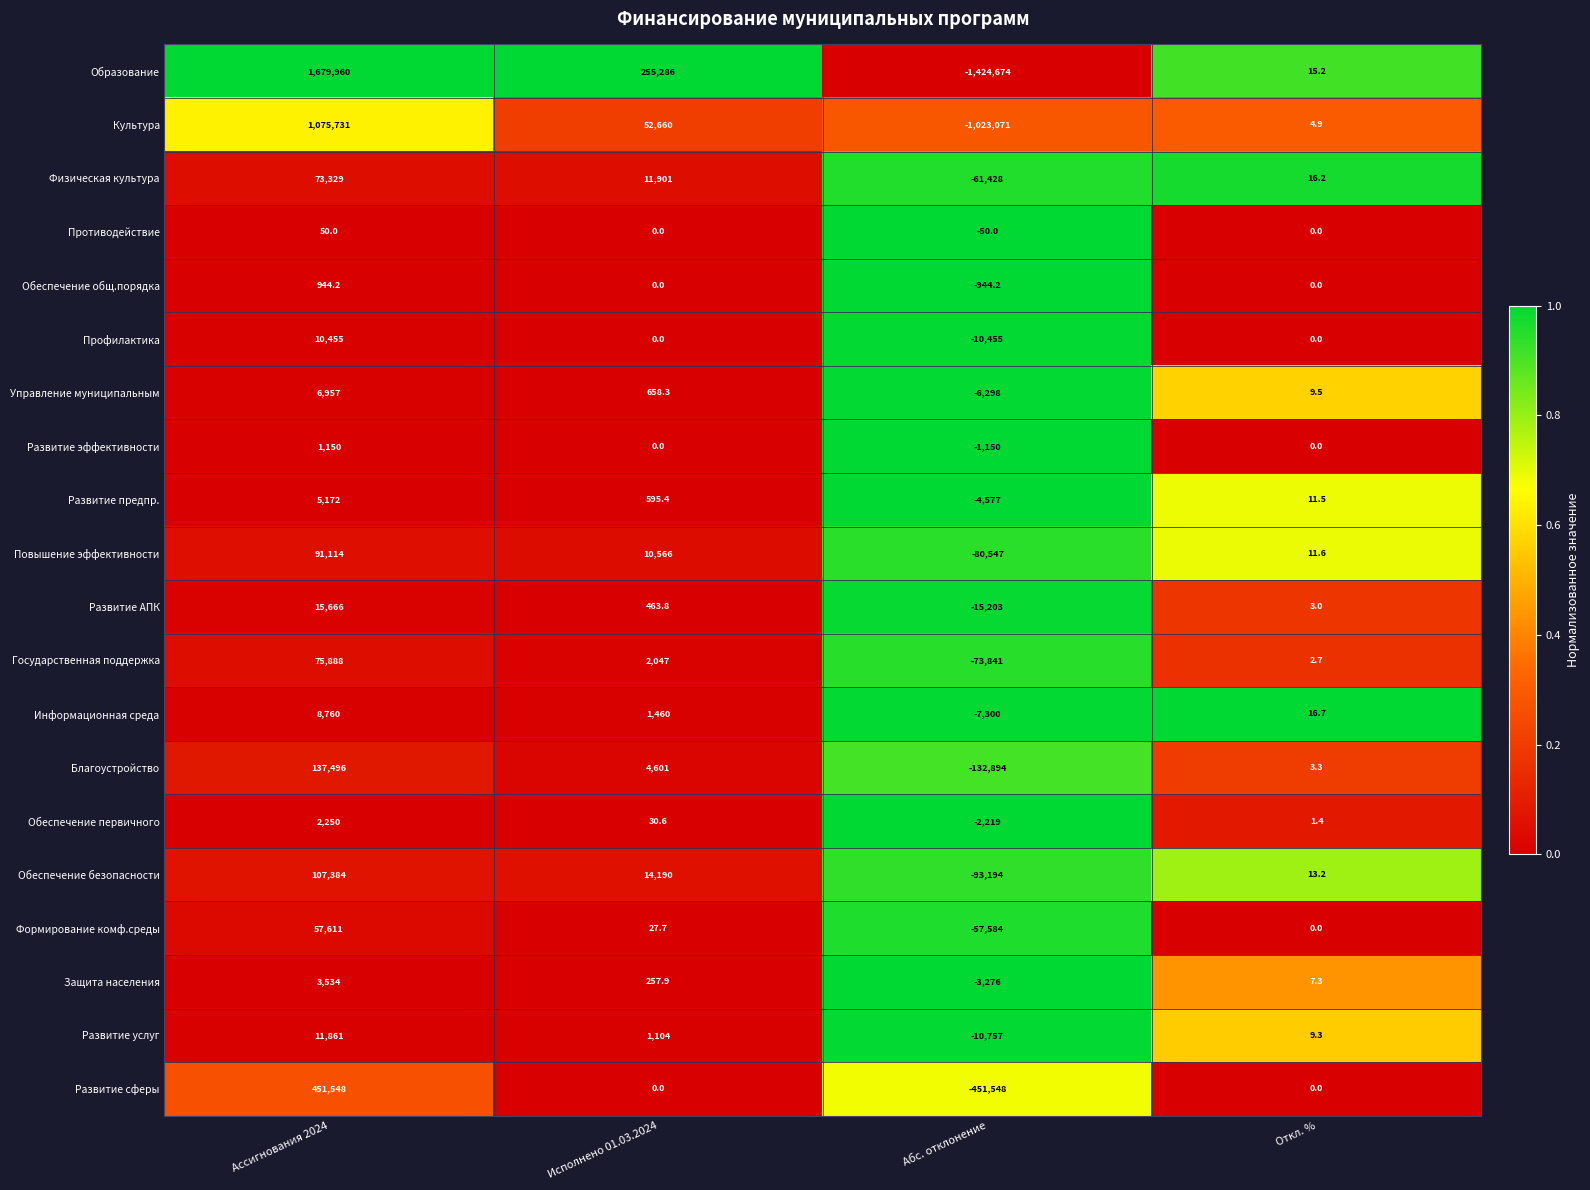

True or false: Физическая культура has a value of -61428.0 at Абс. отклонение.

True